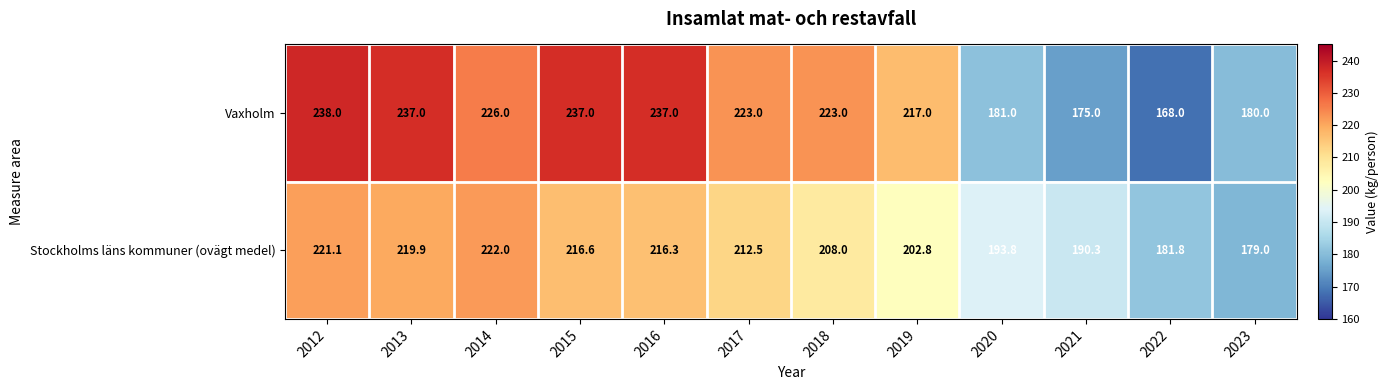

Is the value of Vaxholm at 2016 greater than the value of Stockholms läns kommuner (ovägt medel) at 2018?

Yes